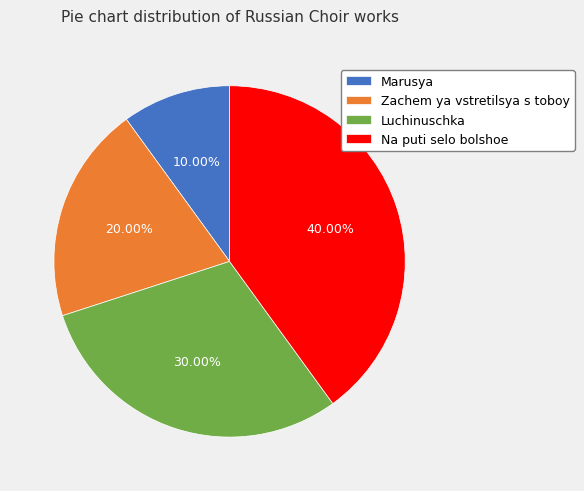

Between Marusya and Zachem ya vstretilsya s toboy, which is larger?

Zachem ya vstretilsya s toboy